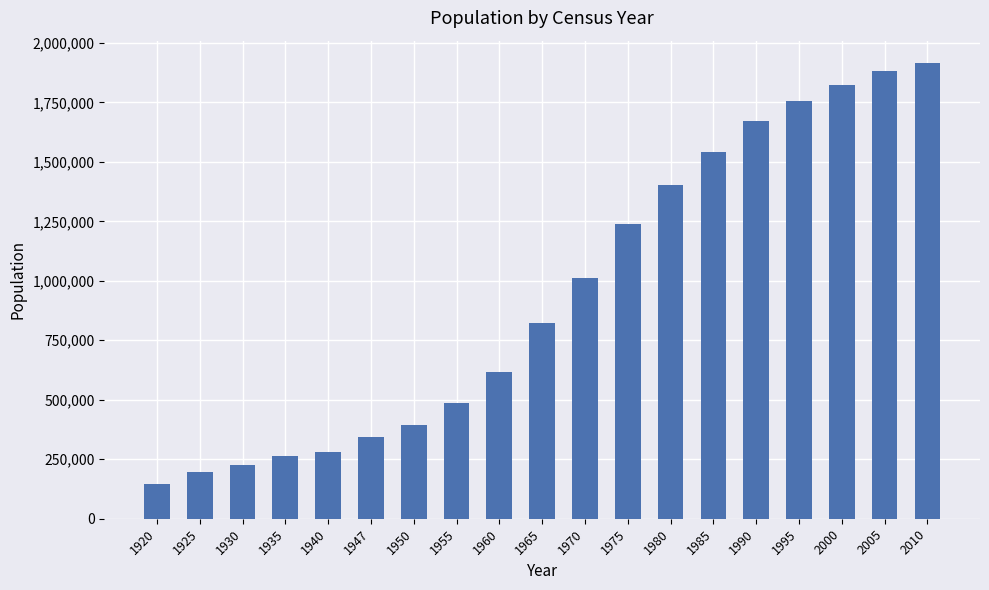

What is the approximate value at 1975?

1240613